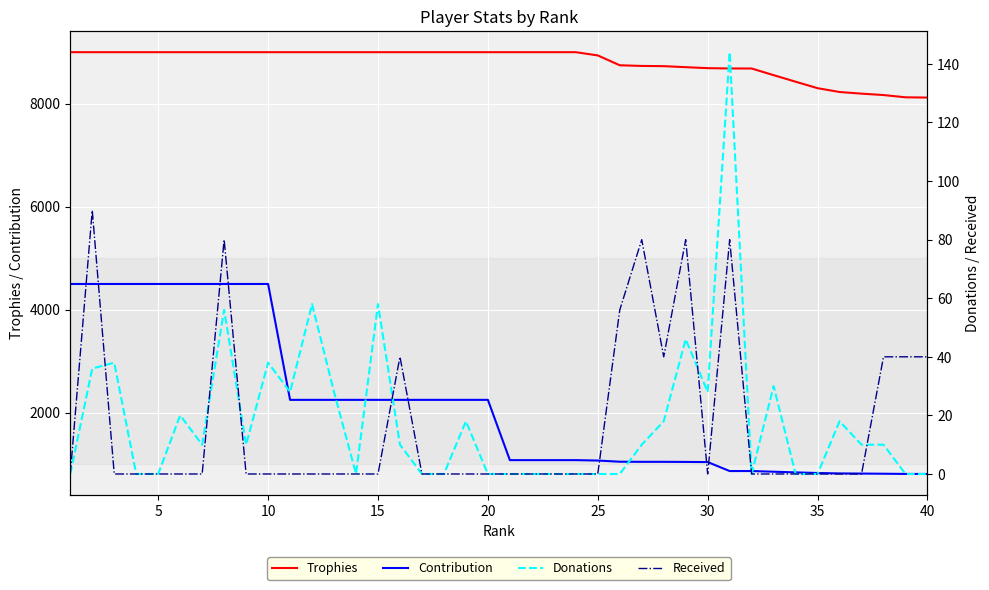

In Received, how many points are higher than both neighbors (excluding endpoints)?

6